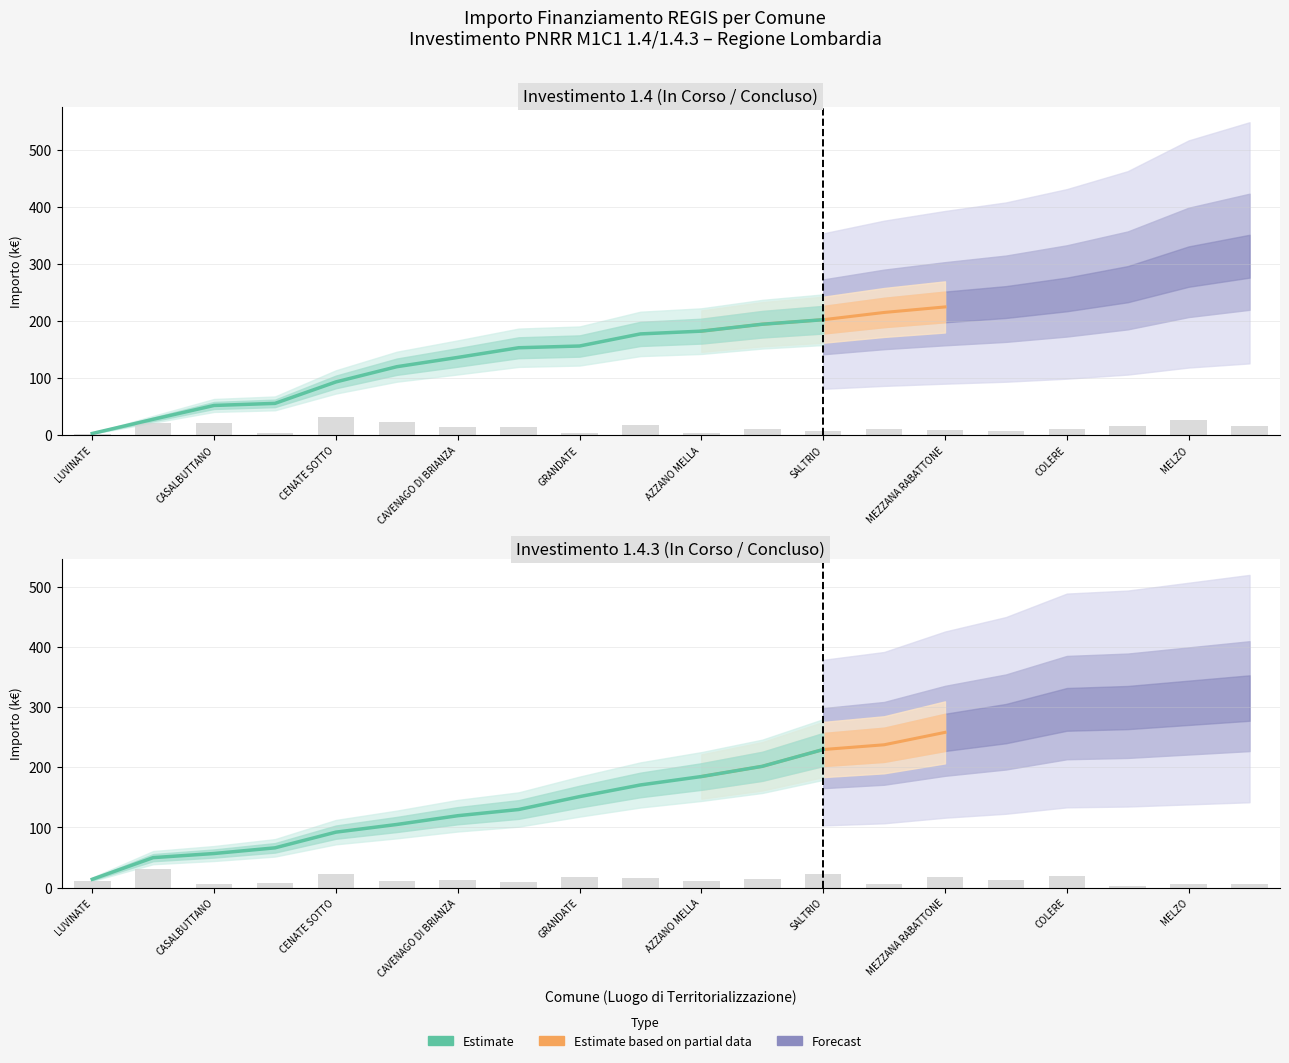

Reading left to right, extract all data points from this chart.

1.4: LUVINATE=2.0	COMMESSAGGIO=20.7	CASALBUTTANO=20.2	CASALOLDO=3.0	CENATE SOTTO=31.4	FIGINO SERENZA=22.3	CAVENAGO DI BRIANZA=13.6	LUNGAVILLA=14.2	GRANDATE=2.5	COCQUIO-TREVISAGO=17.7	AZZANO MELLA=4.0	ARDENNO=10.1	SALTRIO=6.6	MARGNO=10.6	MEZZANA RABATTONE=8.1	BONATE SOTTO=7.1	COLERE=11.1	CAPONAGO=15.0	MELZO=25.7	ARSAGO SEPRIO=15.2
1.4.3: LUVINATE=11.4	COMMESSAGGIO=30.0	CASALBUTTANO=5.7	CASALOLDO=7.9	CENATE SOTTO=21.8	FIGINO SERENZA=10.6	CAVENAGO DI BRIANZA=12.1	LUNGAVILLA=8.6	GRANDATE=17.9	COCQUIO-TREVISAGO=16.2	AZZANO MELLA=11.6	ARDENNO=14.2	SALTRIO=23.3	MARGNO=6.6	MEZZANA RABATTONE=17.2	BONATE SOTTO=12.1	COLERE=19.7	CAPONAGO=2.5	MELZO=6.6	ARSAGO SEPRIO=6.6